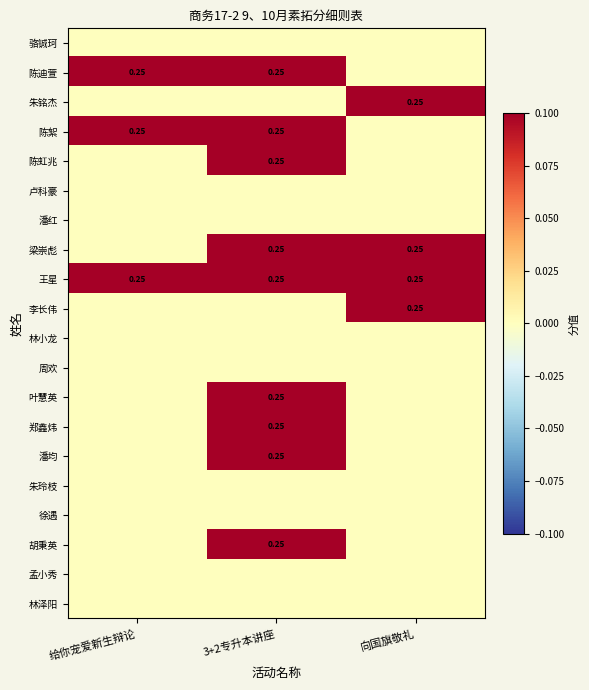

How many series are shown in this chart?

20